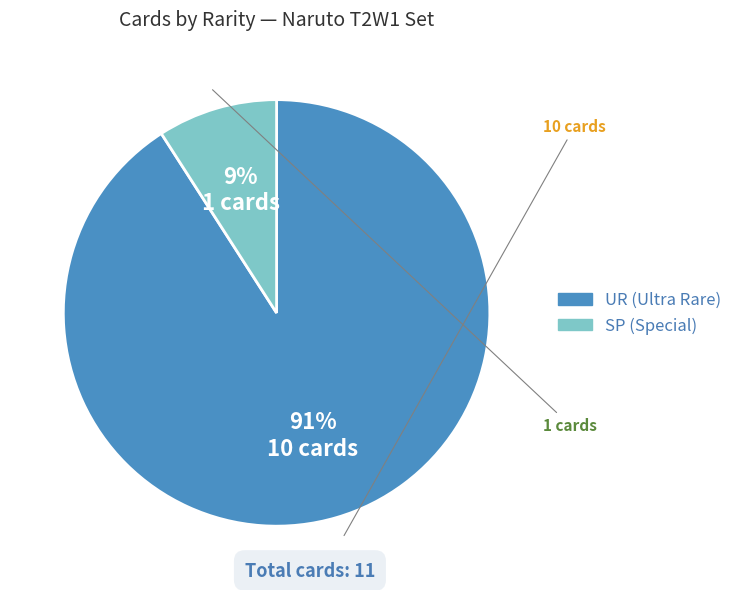

To the nearest percent, what is the difference between the SP and UR slice percentages?

82%